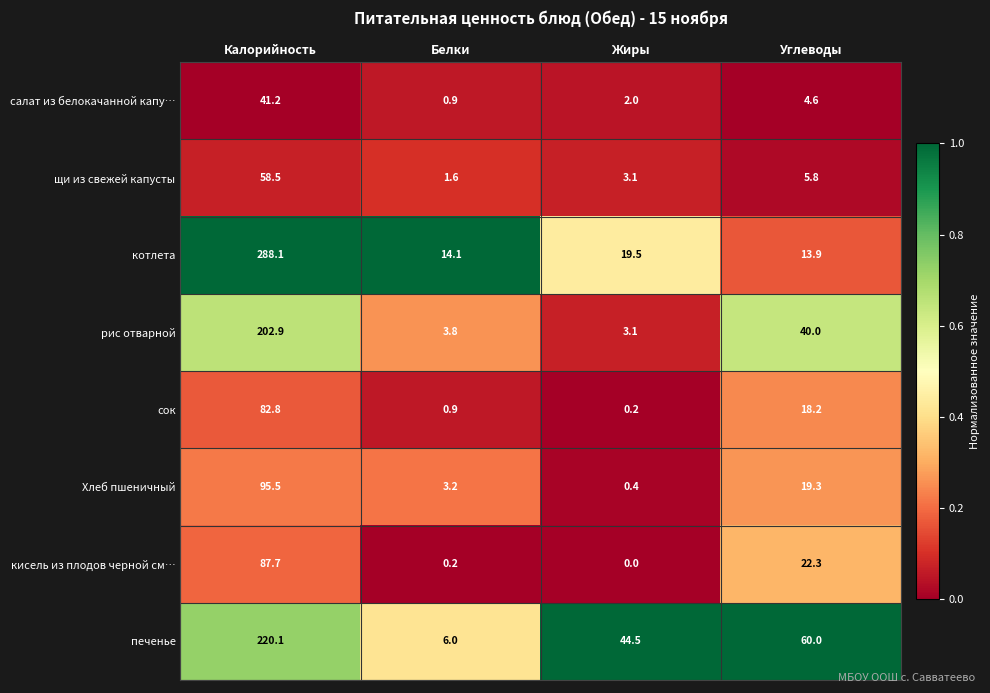

Which series has the largest range (max minus min)?

котлета